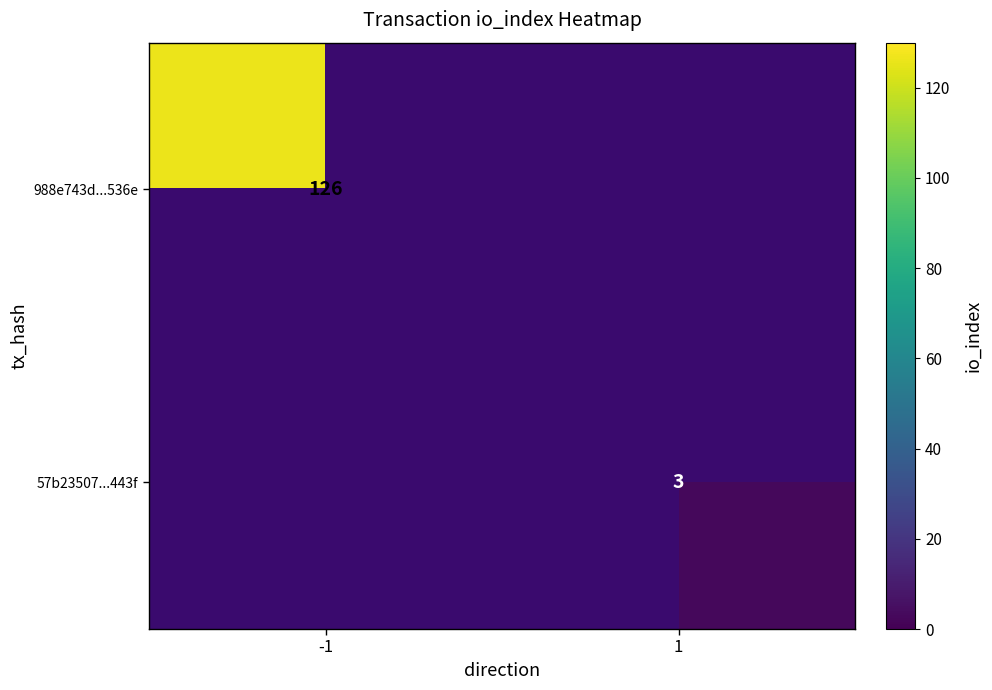

The value of 57b23507...443f at 1 is 1. True or false?

False